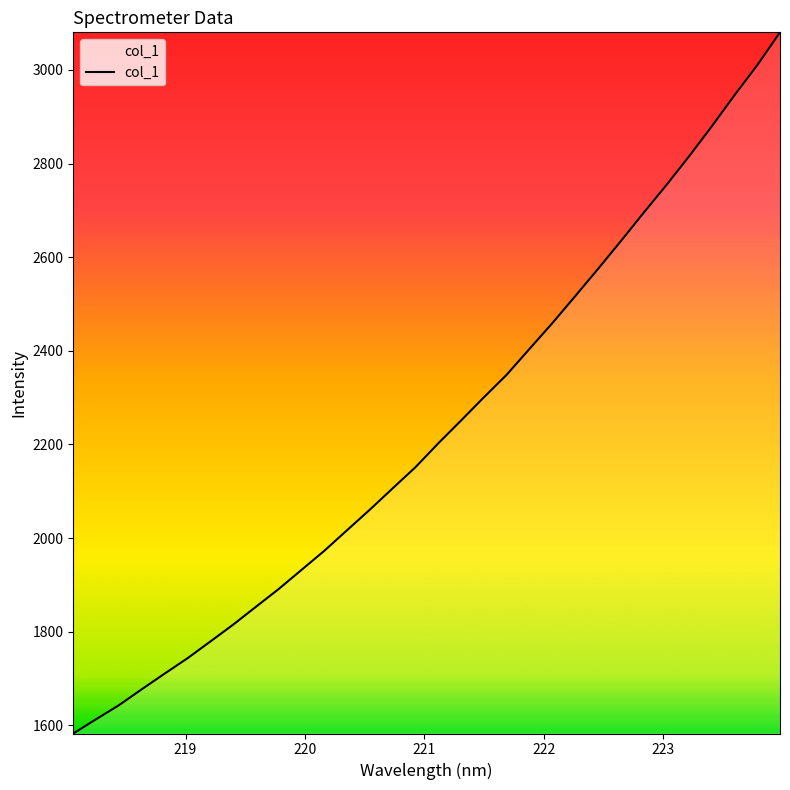

What is the maximum value shown in the chart?

3080.3